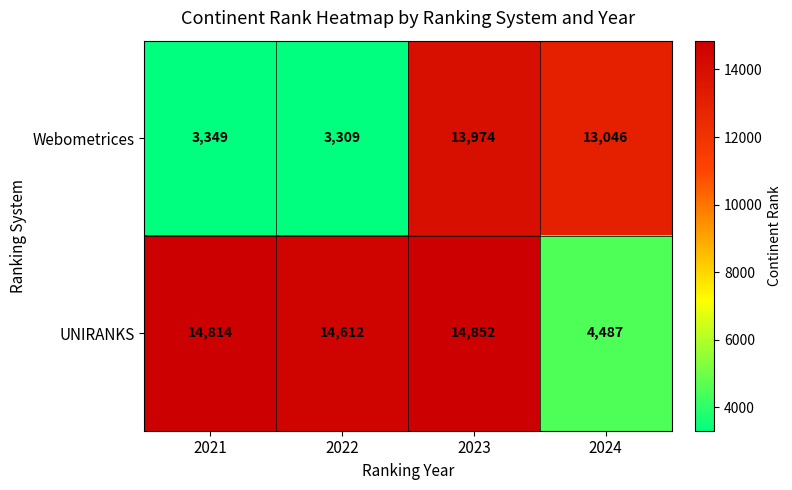

Rank the series by their average value, from highest to lowest.

UNIRANKS, Webometrices